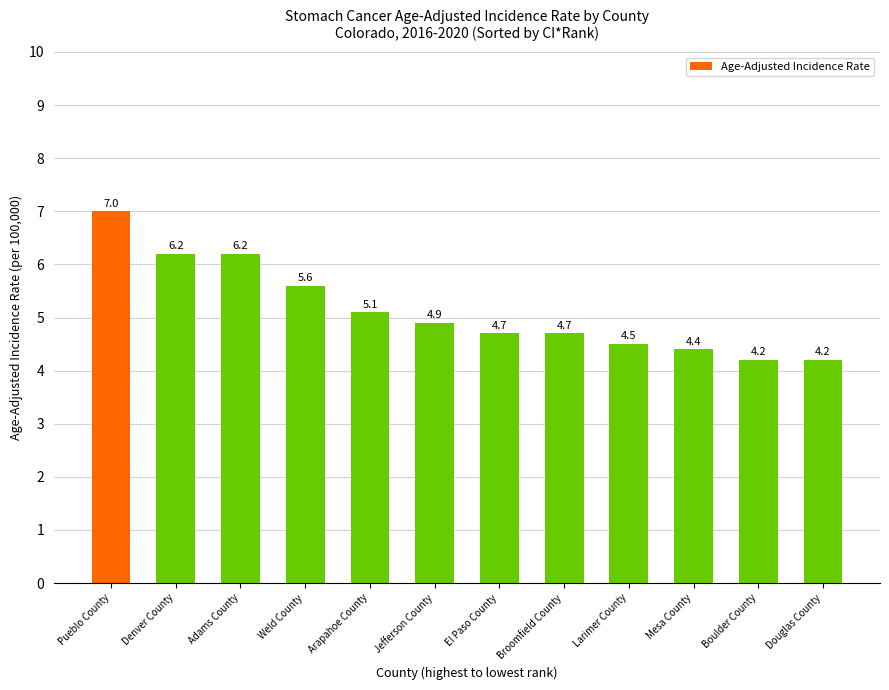

What is the difference between the maximum and minimum values?

2.8